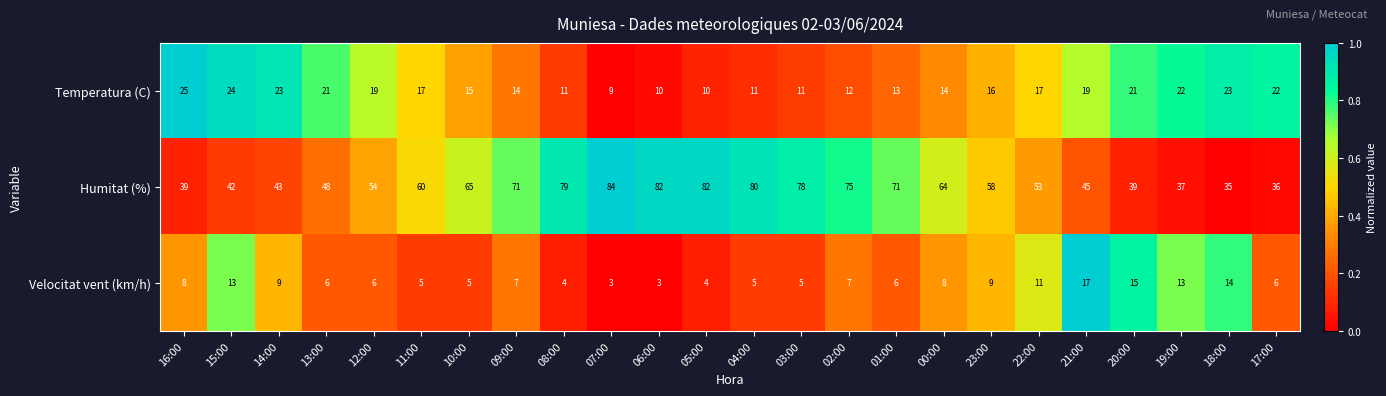

What is the minimum value for Velocitat vent (km/h)?

3